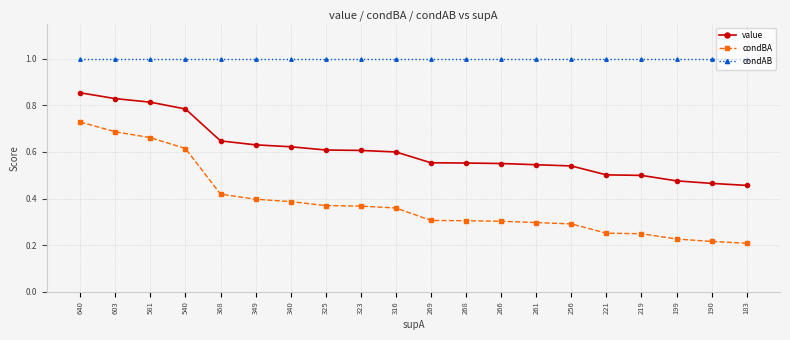

Is it true that condBA equals 0.6 at 316?

False